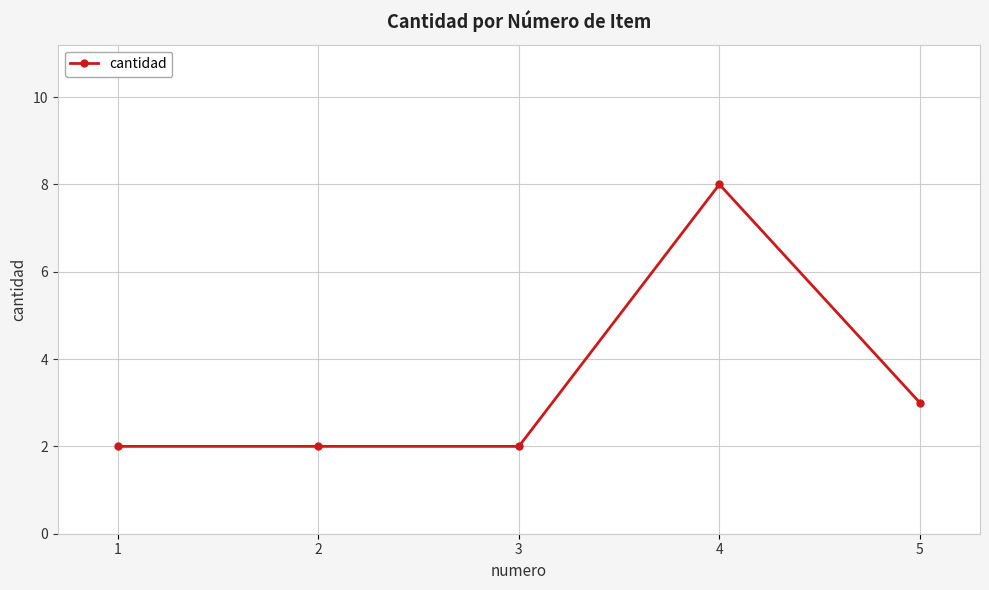

What value does the data have at 4?

8